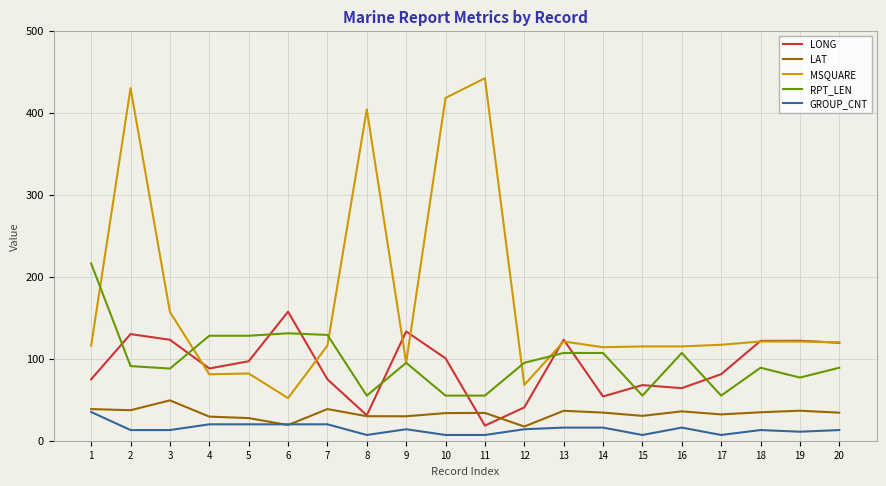

The RPT_LEN series shows 95.3 at 11. True or false?

False